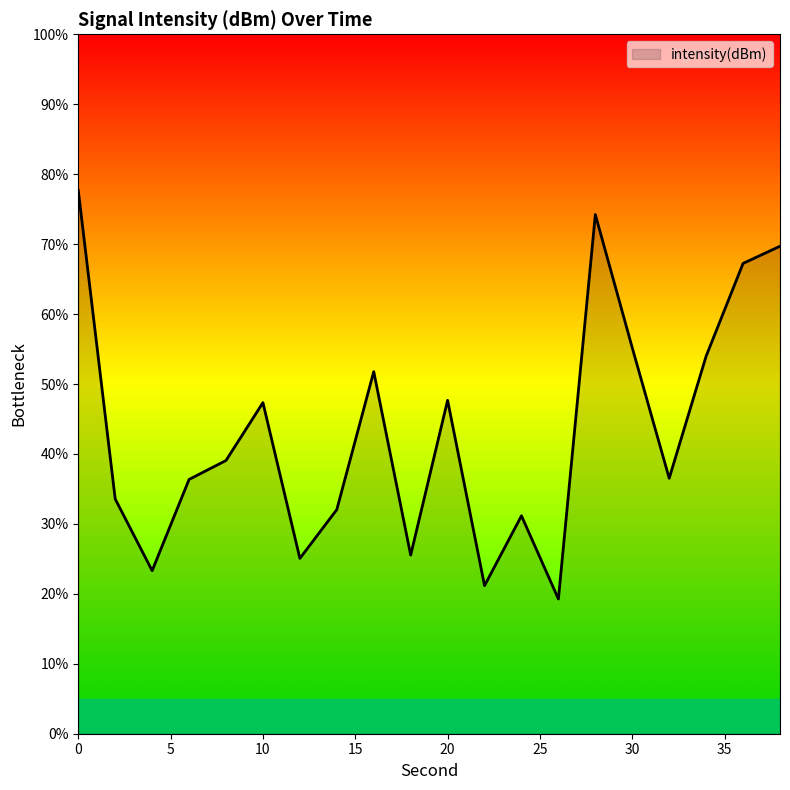

What is the minimum value shown in the chart?

19.3